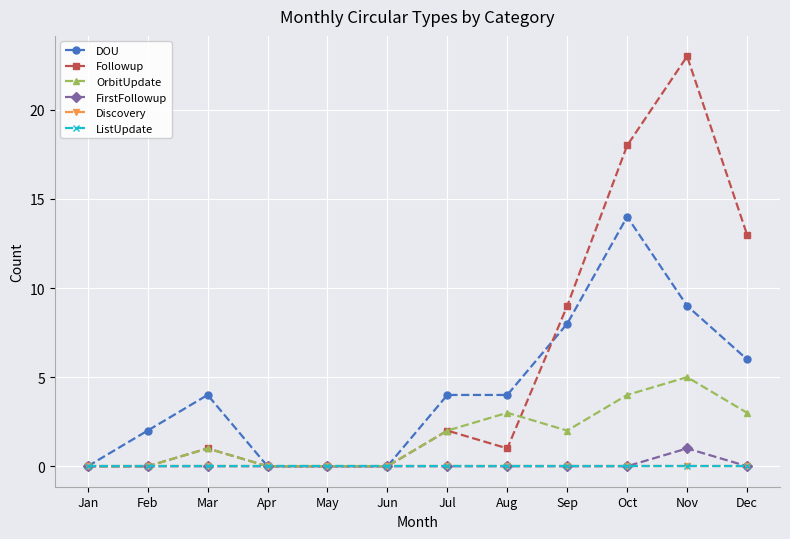

Is this an area chart (filled region under the line)?

No